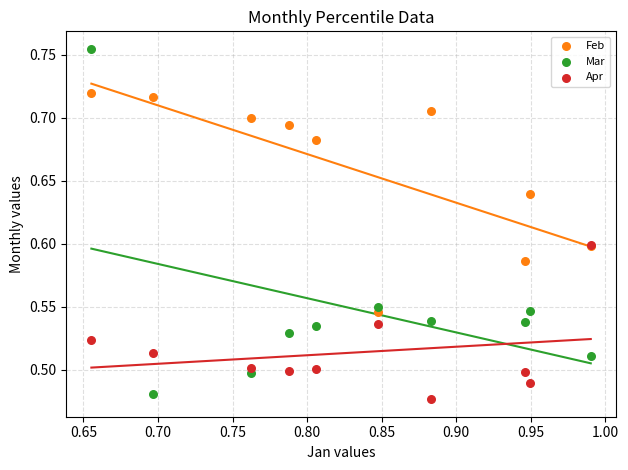

Which series has the largest Y range (max minus min)?

Mar